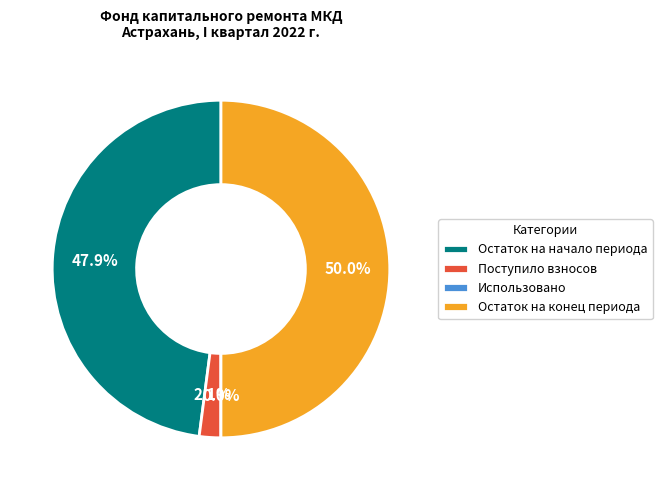

How many segments does this pie chart have?

4